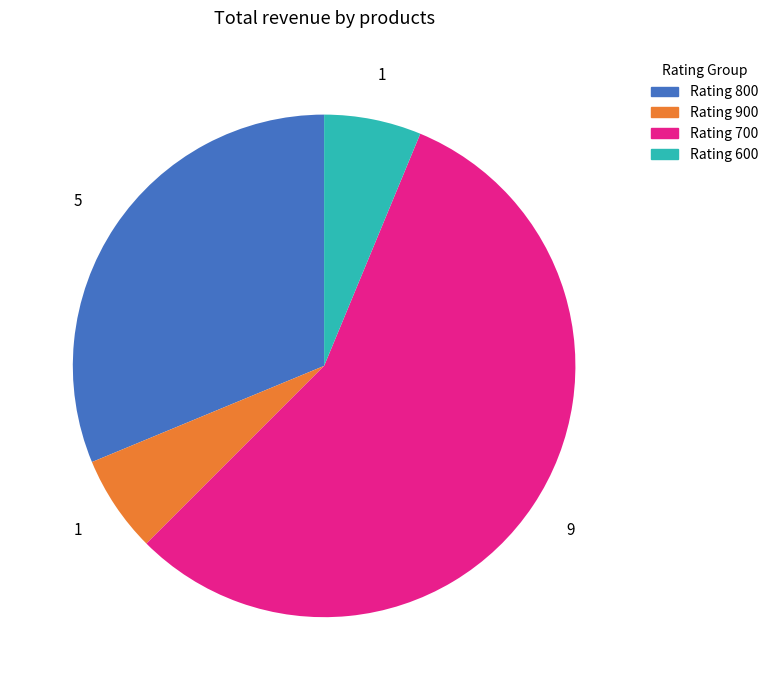

Does any single category account for the majority?

Yes